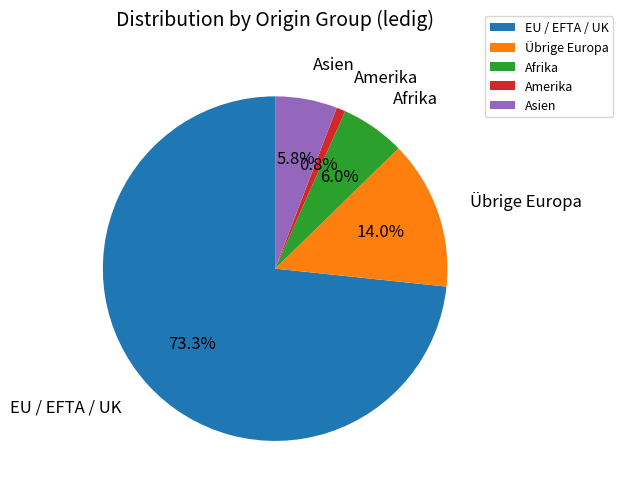

Approximately how many times larger is the value at Asien compared to Afrika?

1.0